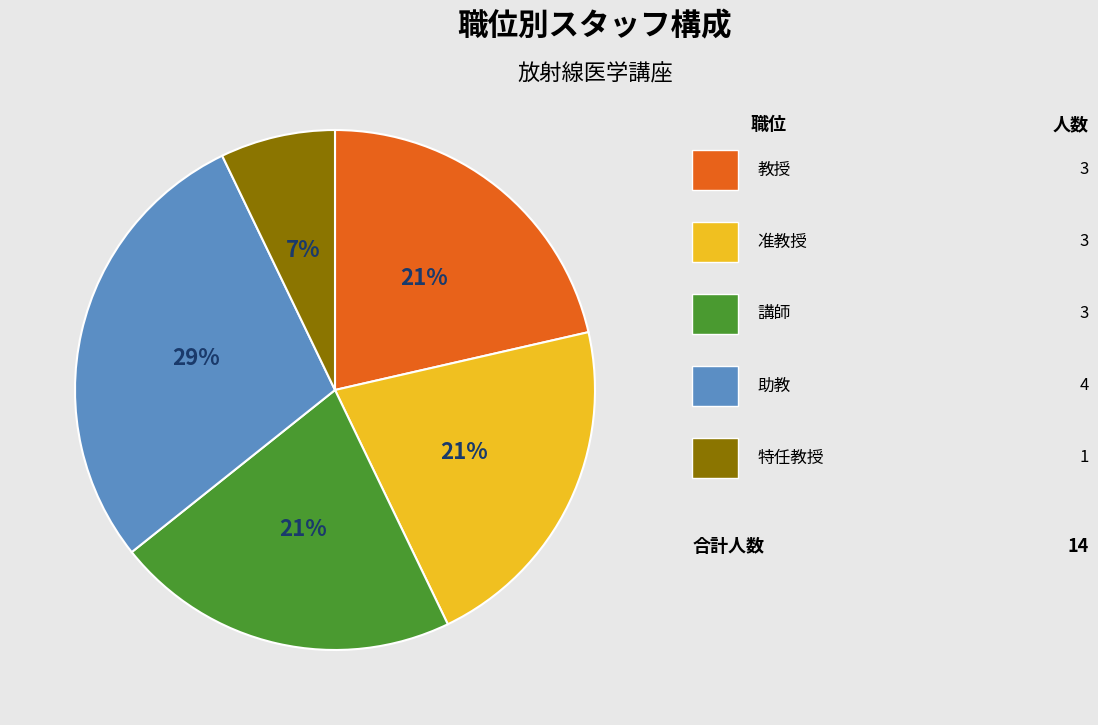

Count the number of slices in the pie.

5